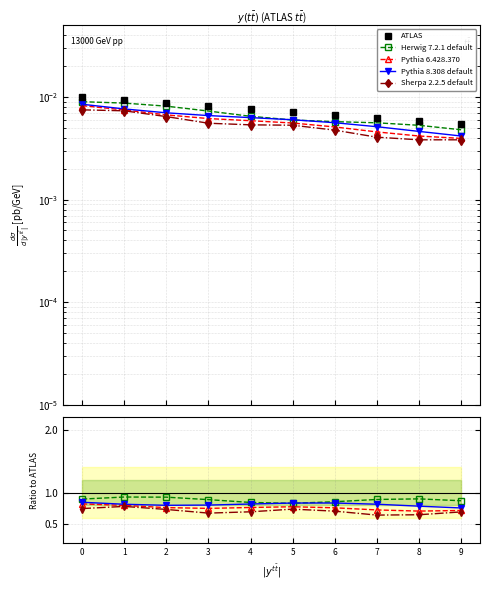

Read the Herwig 7.2.1 default value at 4.

0.8